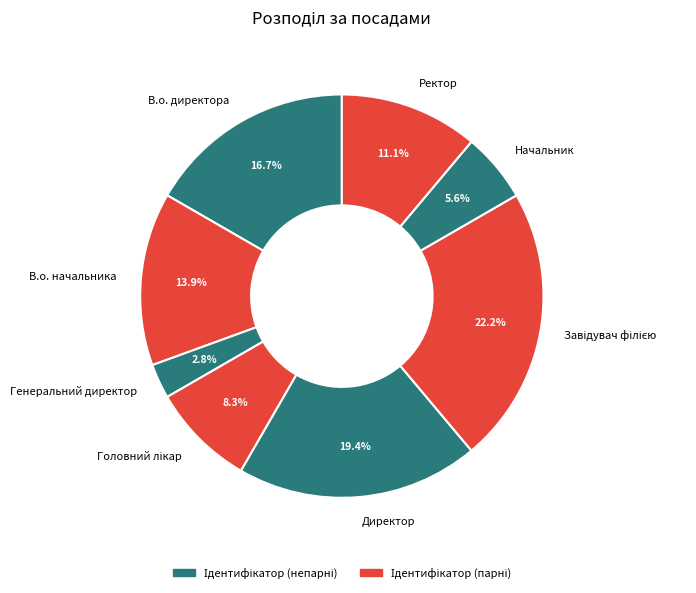

Does В.о. директора represent more than half of the total?

No